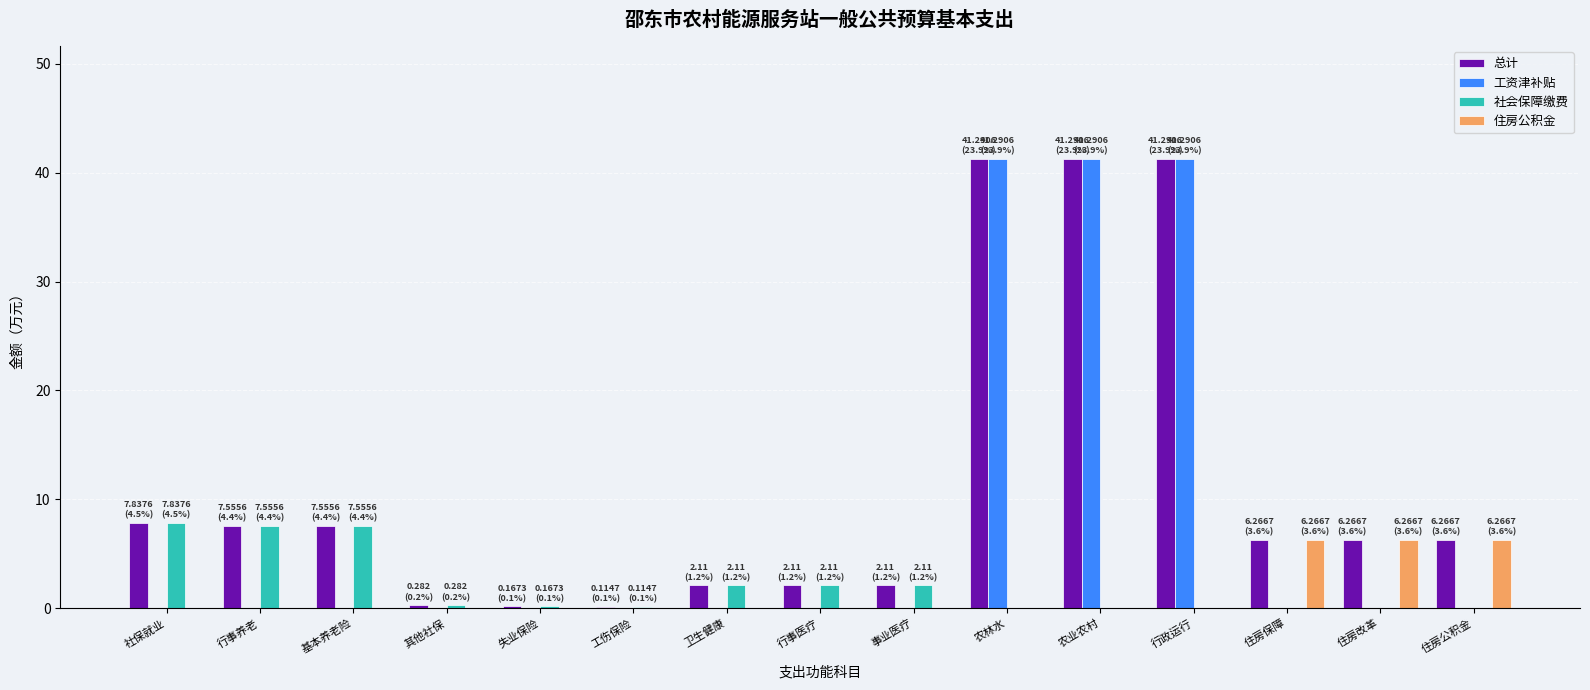

Are the bars horizontal?

No